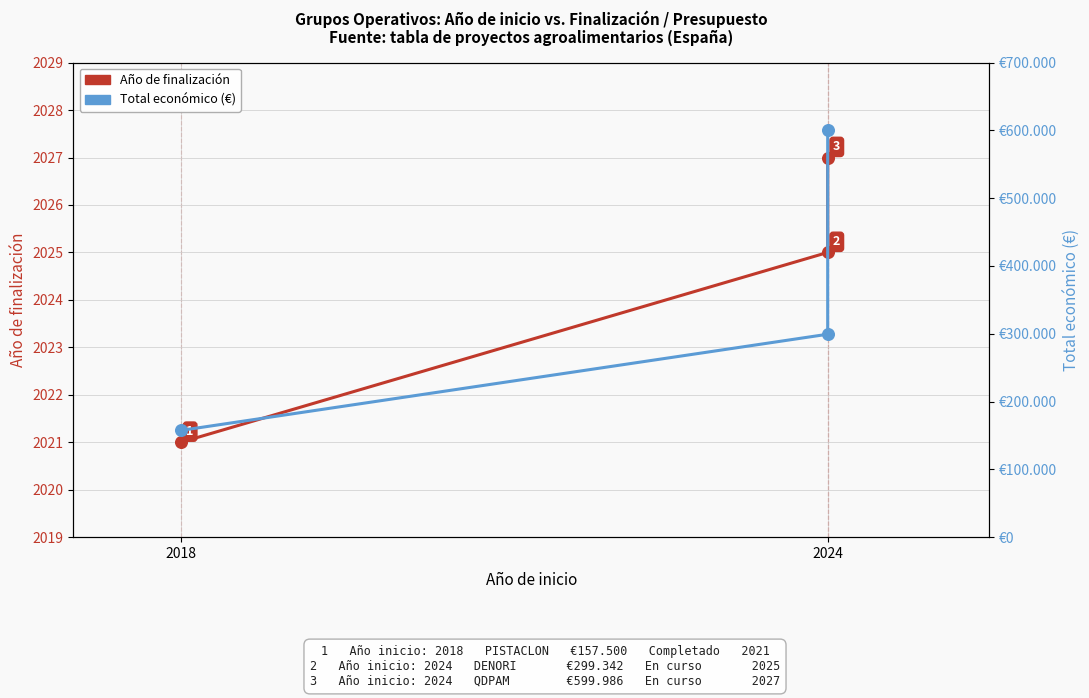

Which series has the largest Y range (max minus min)?

Total económico (€)